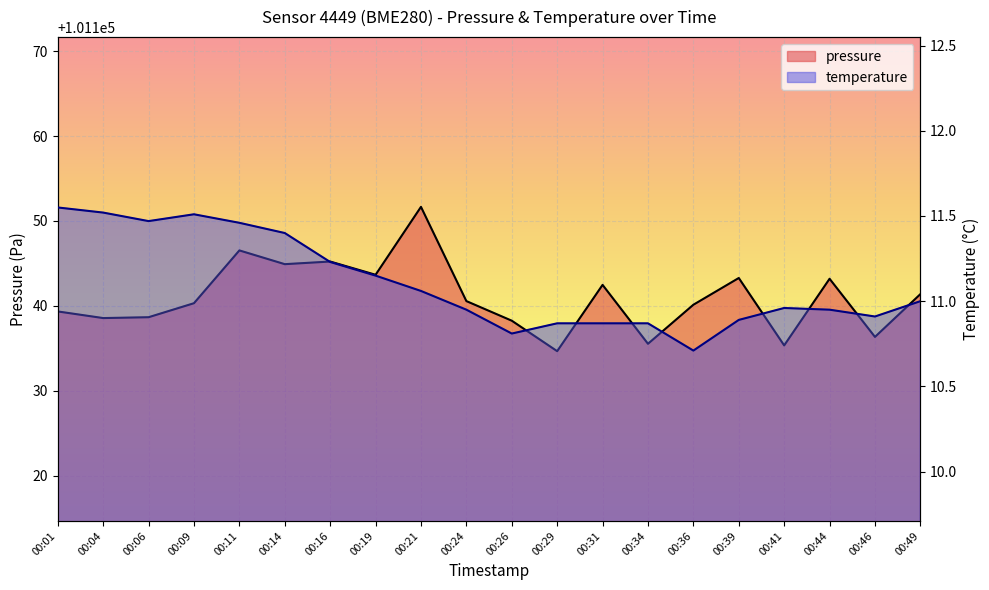

Which series has the largest range (max minus min)?

pressure